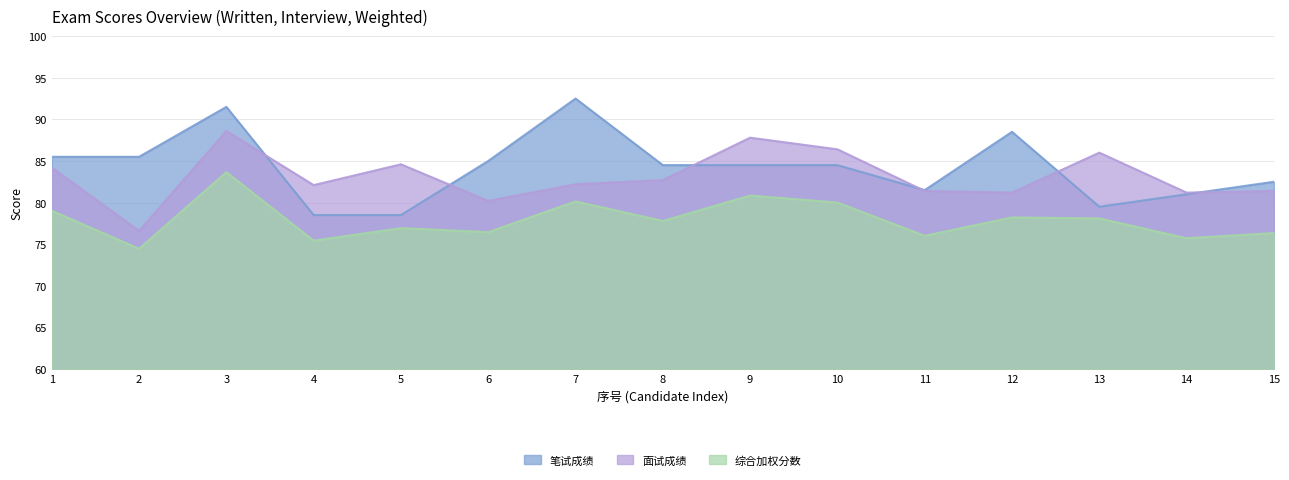

Between which two adjacent categories do 面试成绩 and 笔试成绩 first intersect?

3 and 4